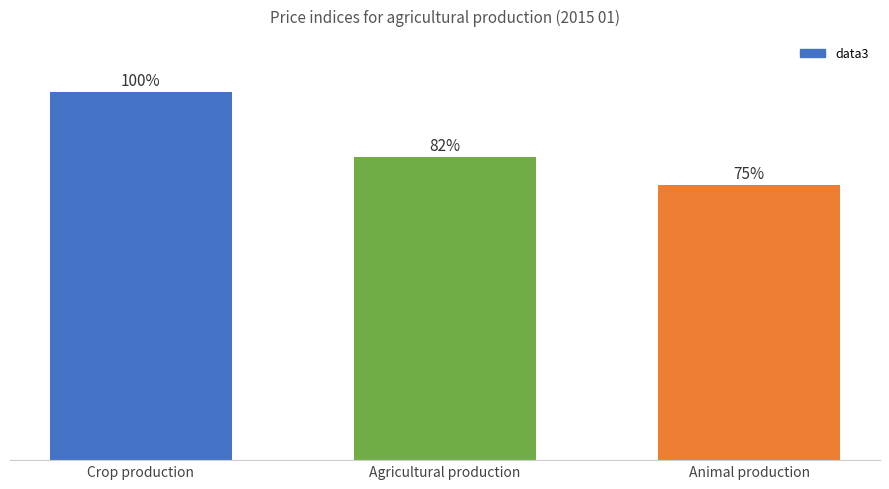

Does the chart contain any negative values?

No